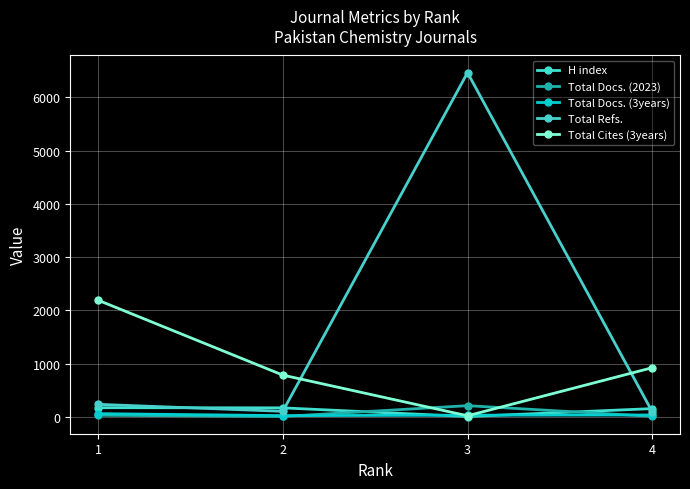

How many data points does each series have?

4